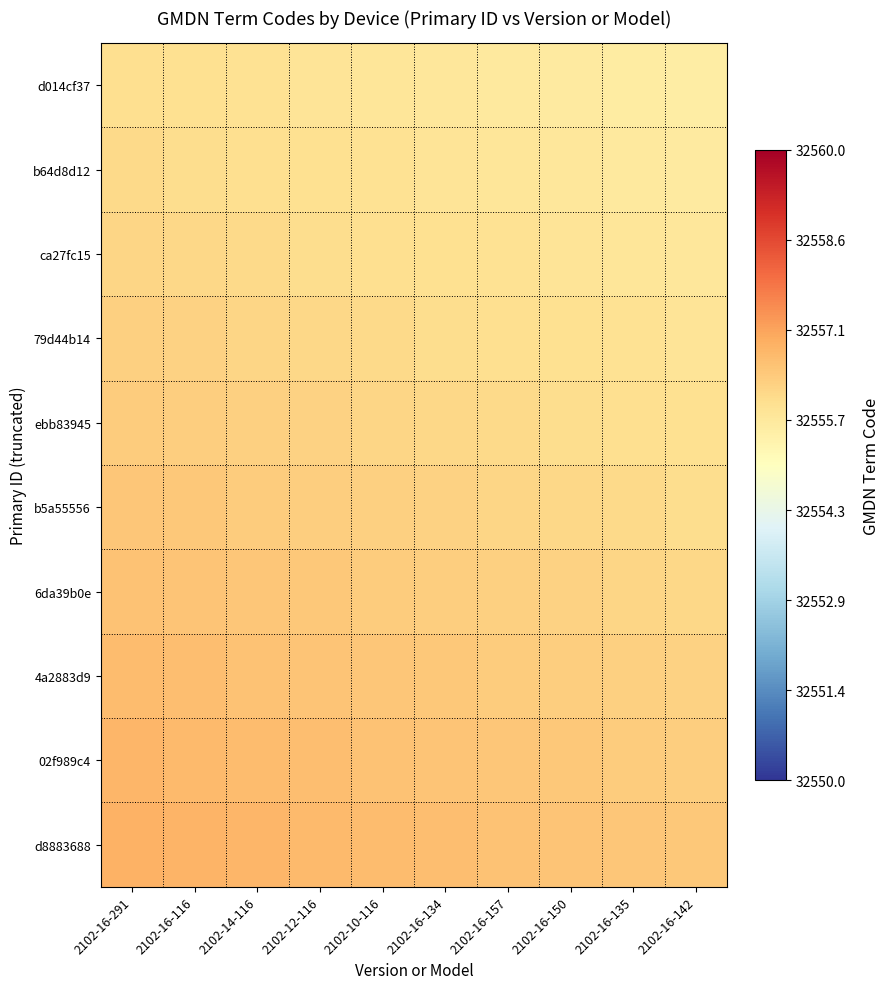

At which category is the sum across all series the highest?

2102-16-291